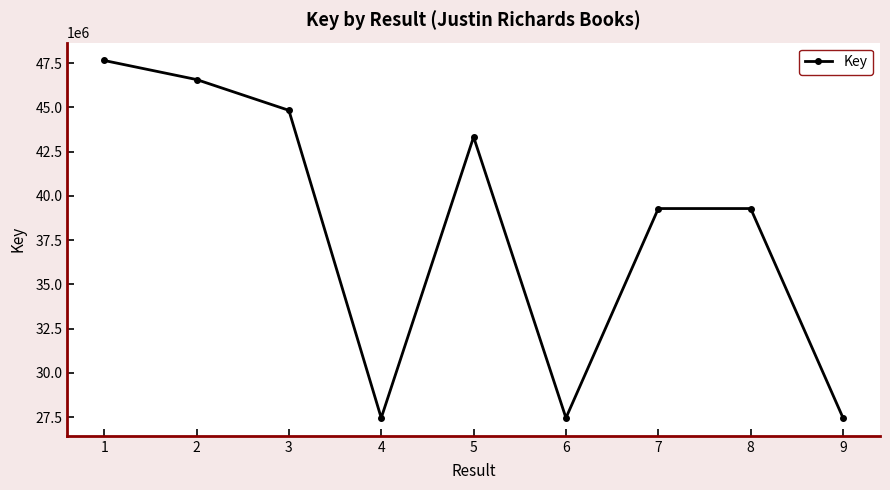

How many interior local peaks (higher than both neighbors) does the data have?

2